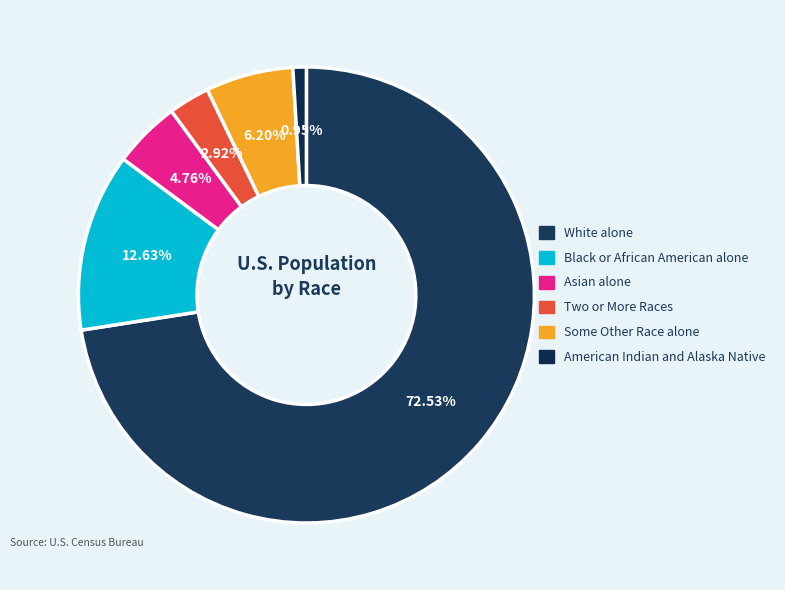

How many segments does this pie chart have?

6